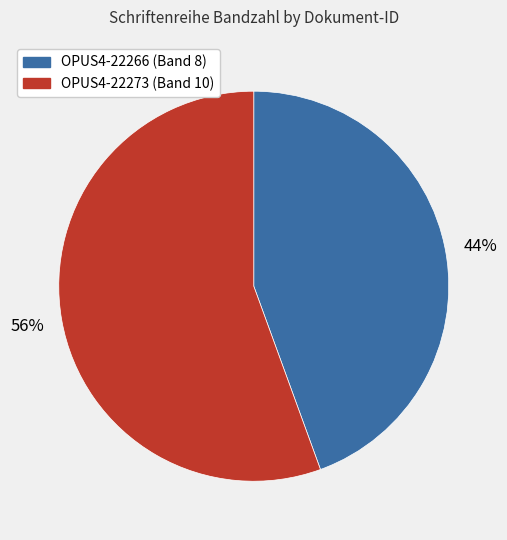

Which has a higher value, OPUS4-22266 or OPUS4-22273?

OPUS4-22273